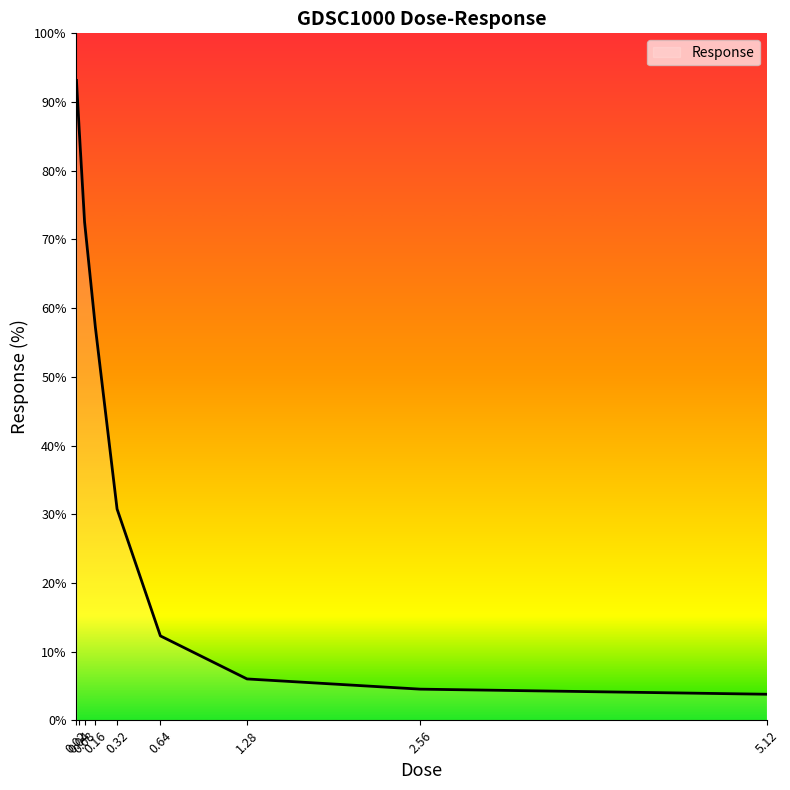

What is the difference between the maximum and minimum values?

89.4